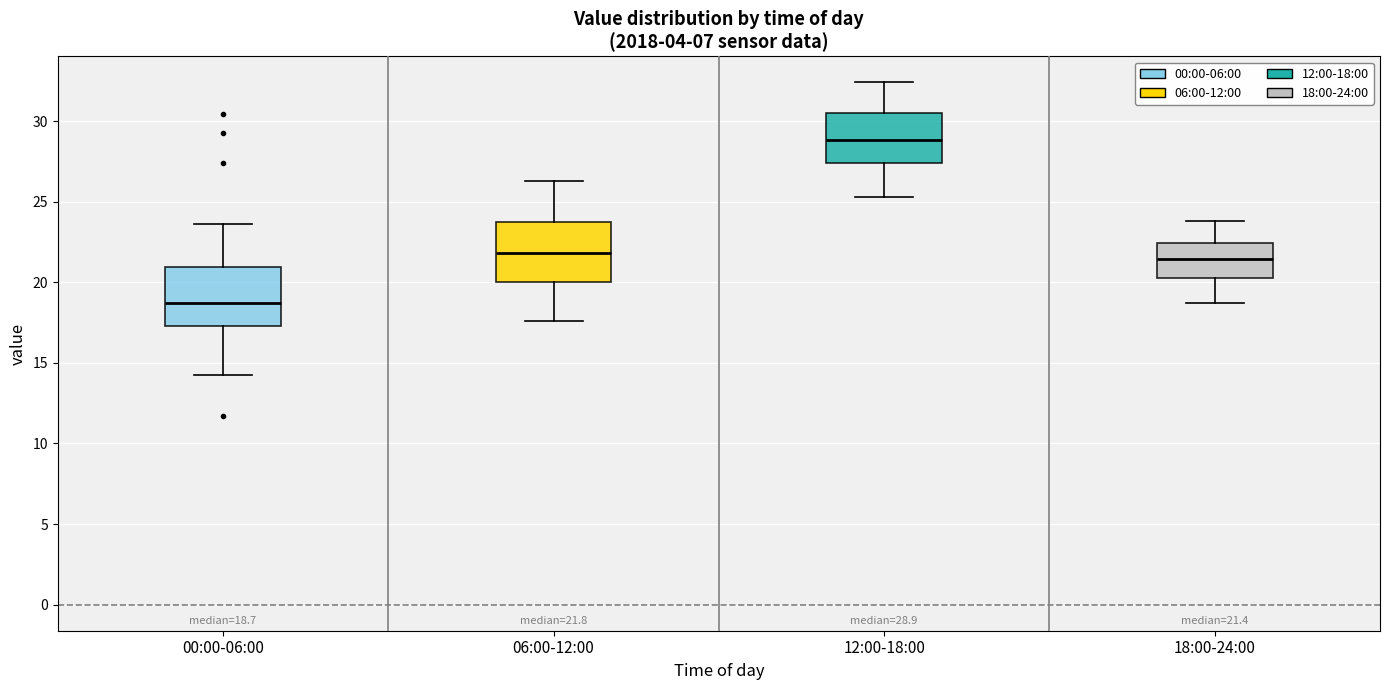

Which box has the lowest median line?

00:00-06:00